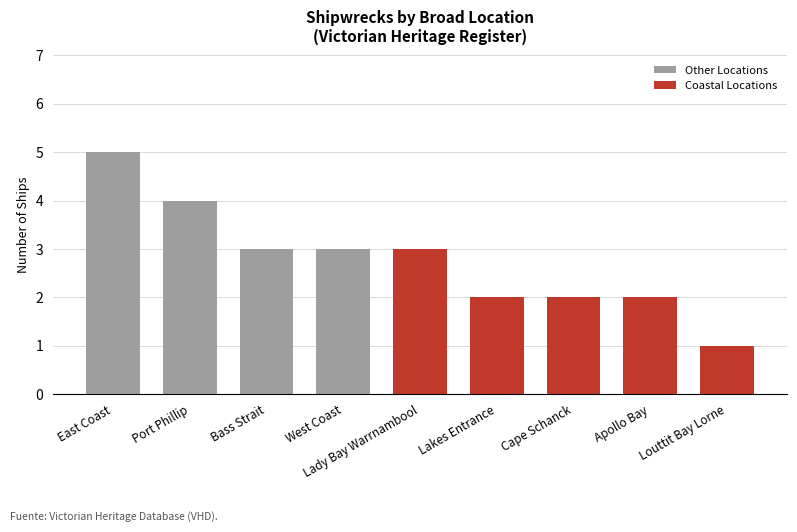

How many bars are there in total?

9